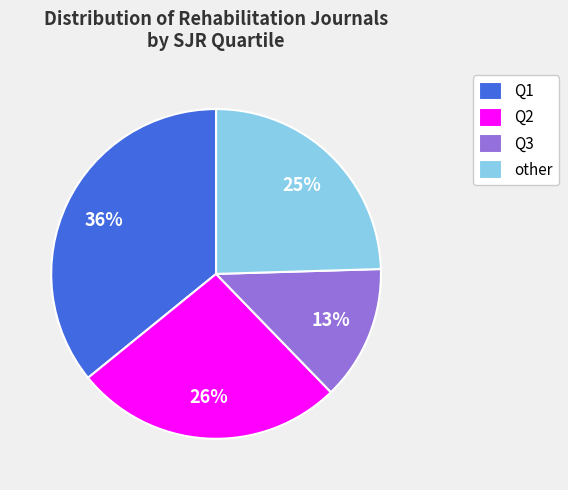

How many segments does this pie chart have?

4